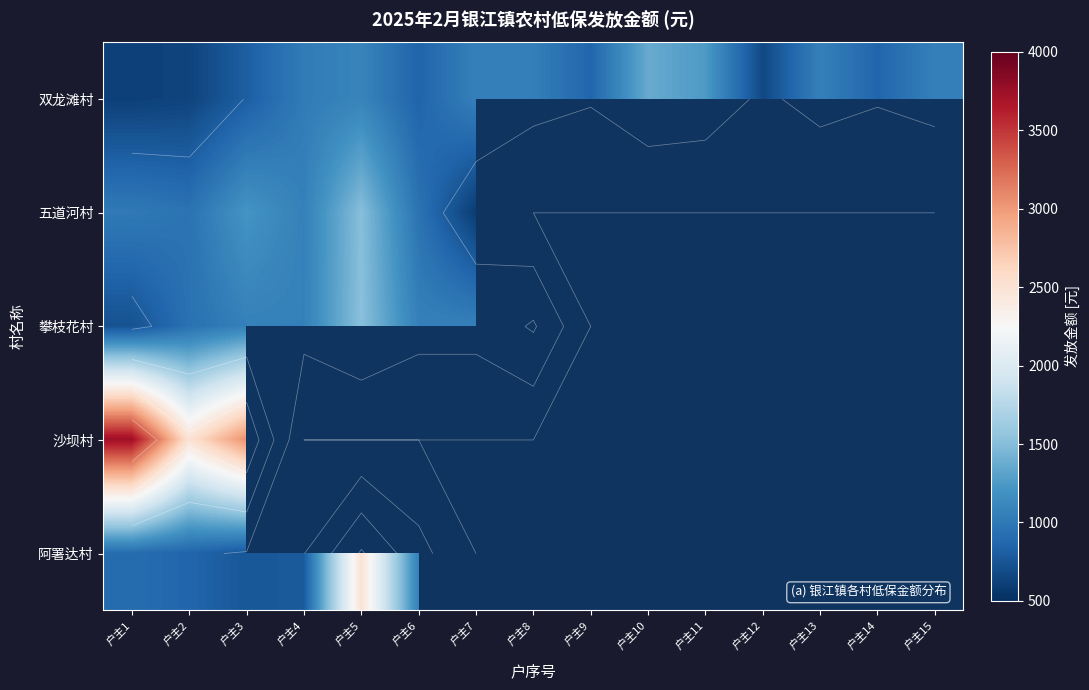

What is the difference between the 双龙滩村 values at 户主9 and 户主1?

250.0